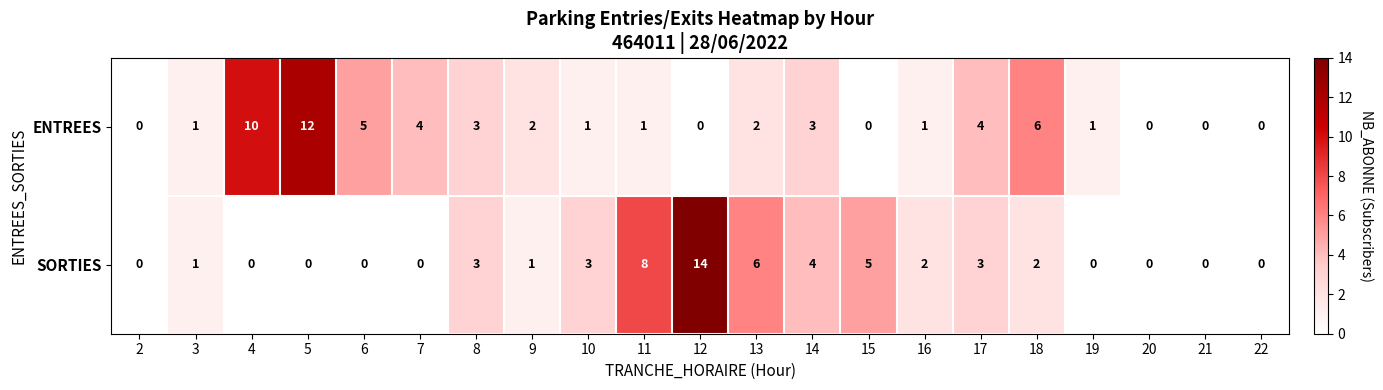

How many data points does each series have?

21